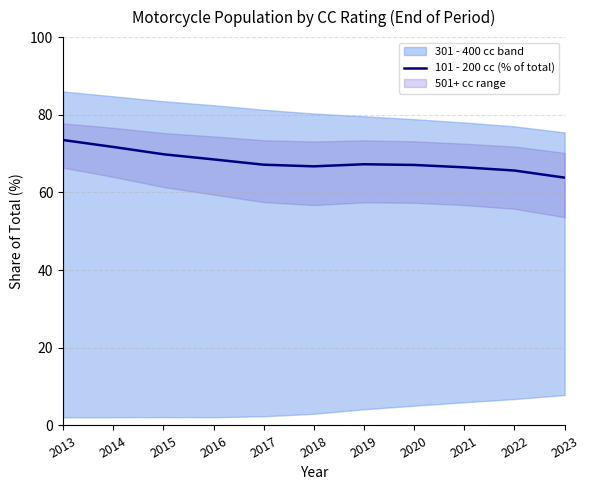

Is it true that the value at 2014 is 71.7?

True